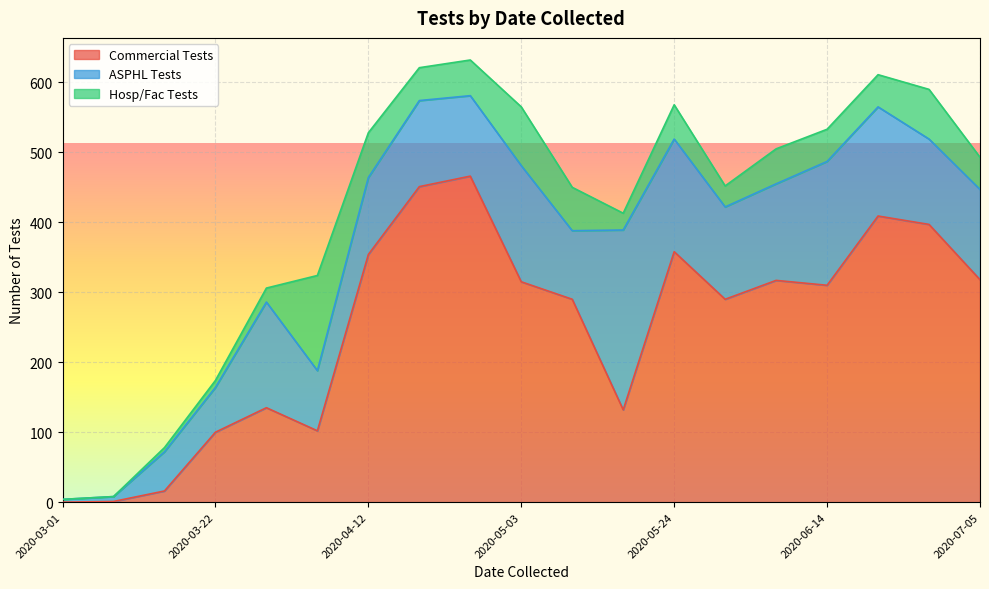

At which category does Commercial Tests reach its first local peak?

2020-03-29